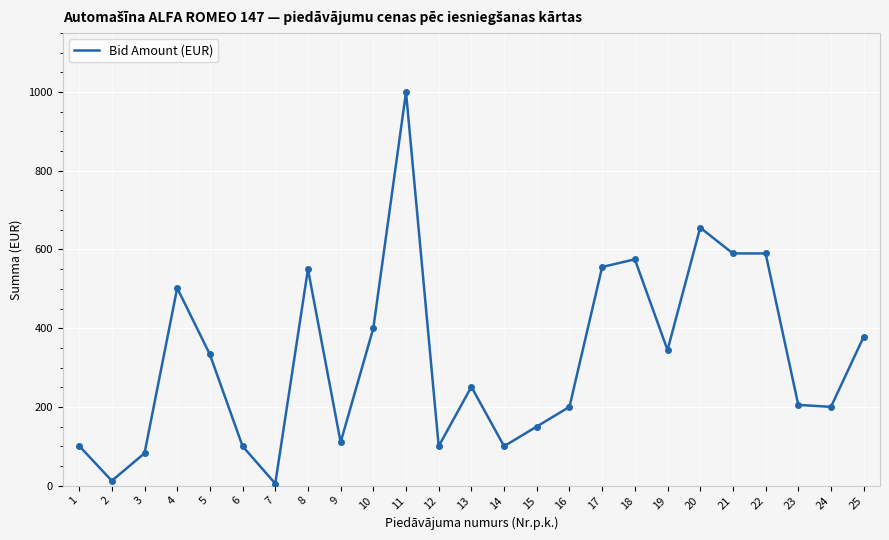

Where is the first local minimum?

2